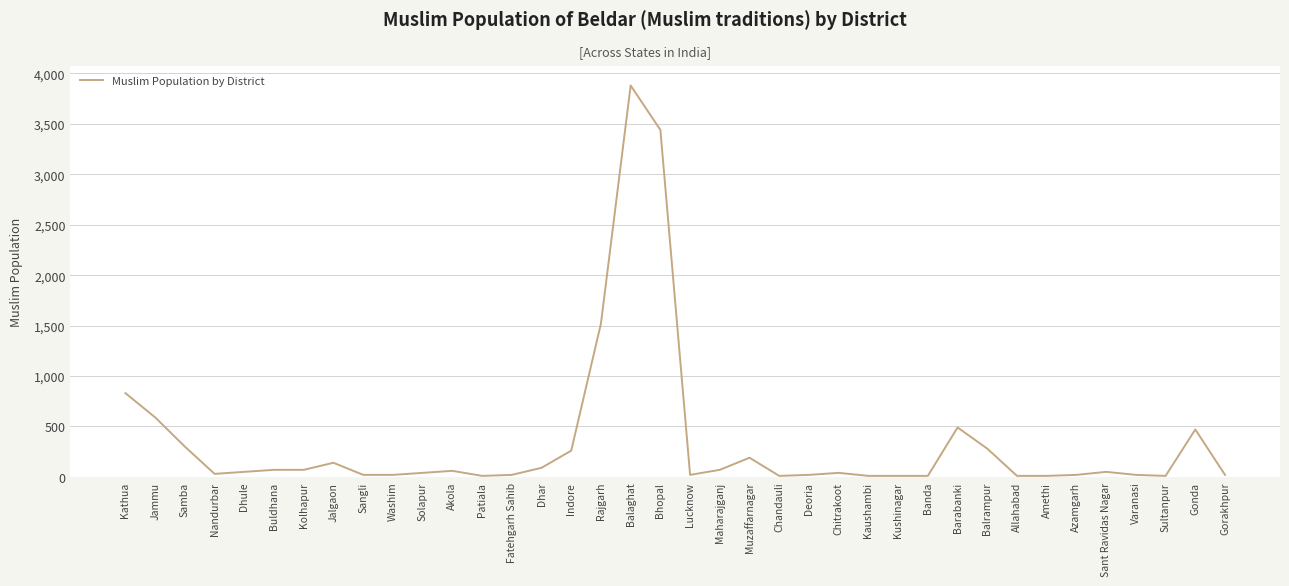

Which has a higher value, Chitrakoot or Kathua?

Kathua